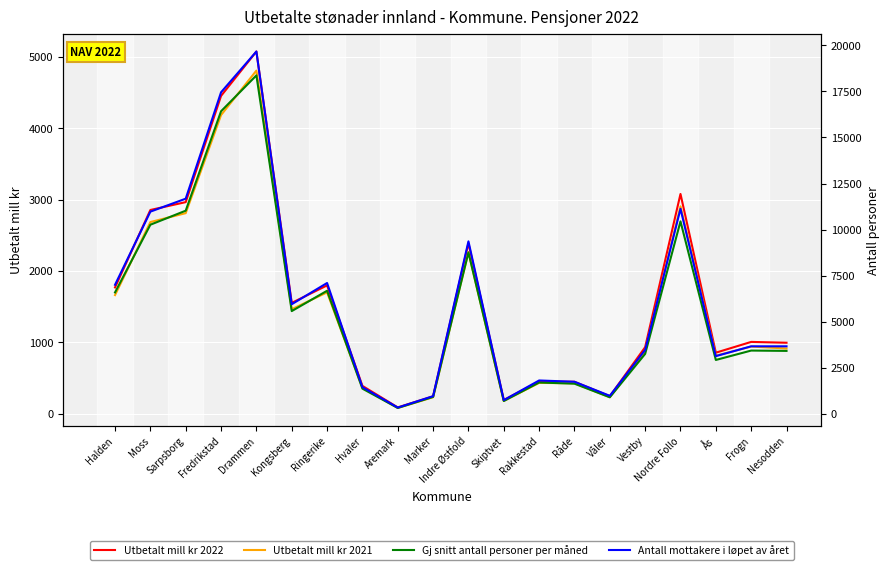

What value does the Gj snitt antall personer per måned series have at Råde?

1648.2